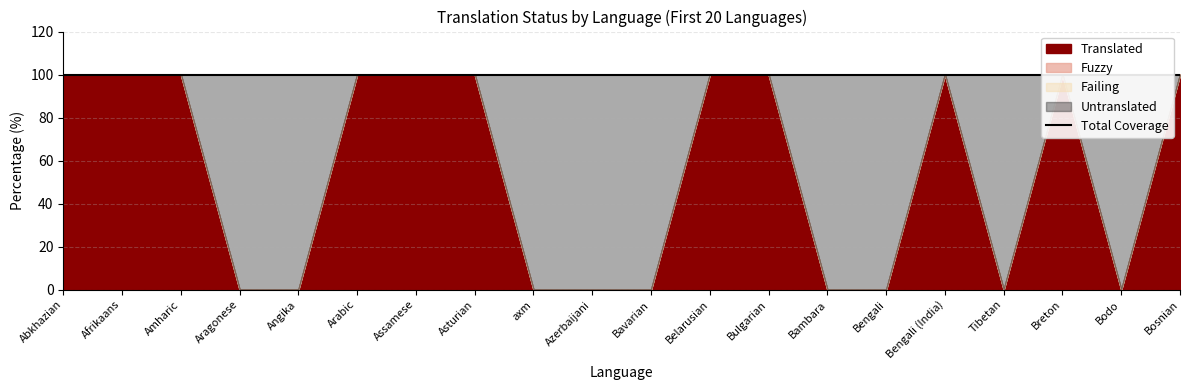

Count the Untranslated values in the range 0 to 100.

20